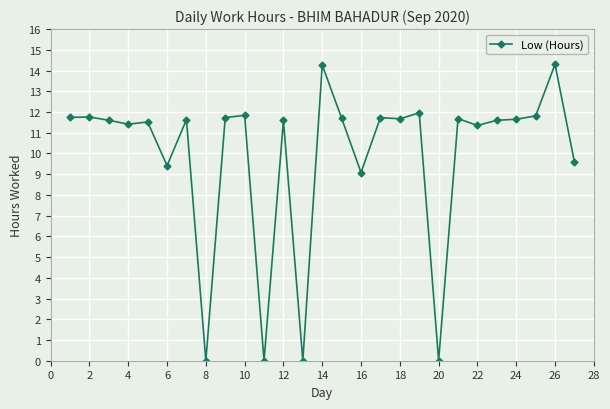

What is the difference between the maximum and minimum values?

14.3